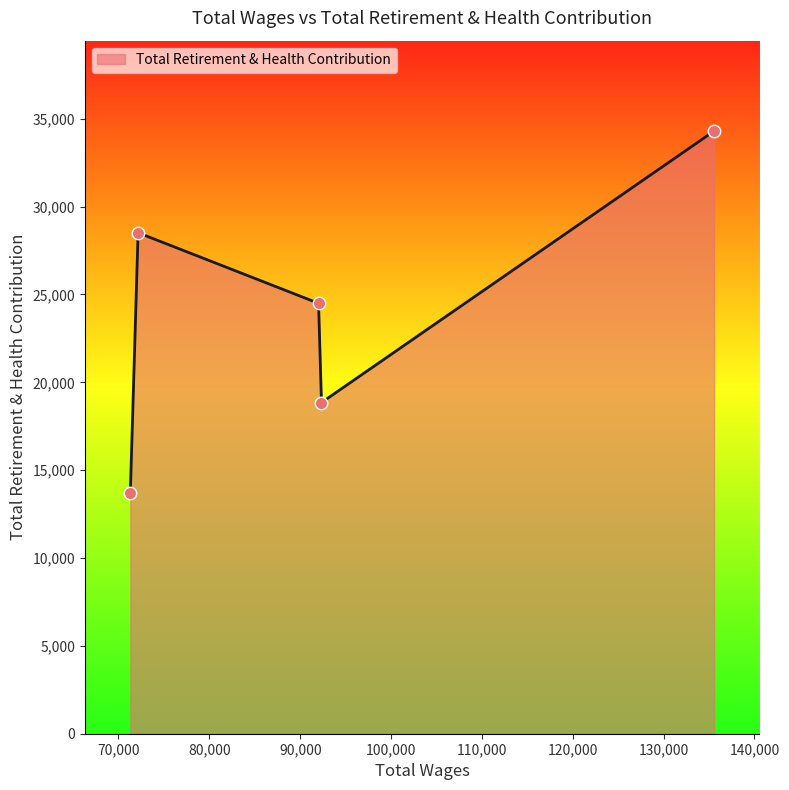

What is the greatest value displayed?

34302